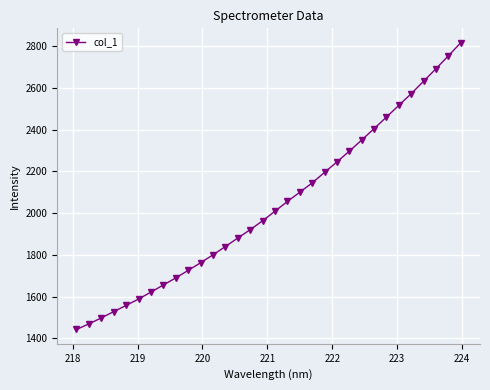

What is the value of the 12th point from the left?

1800.4